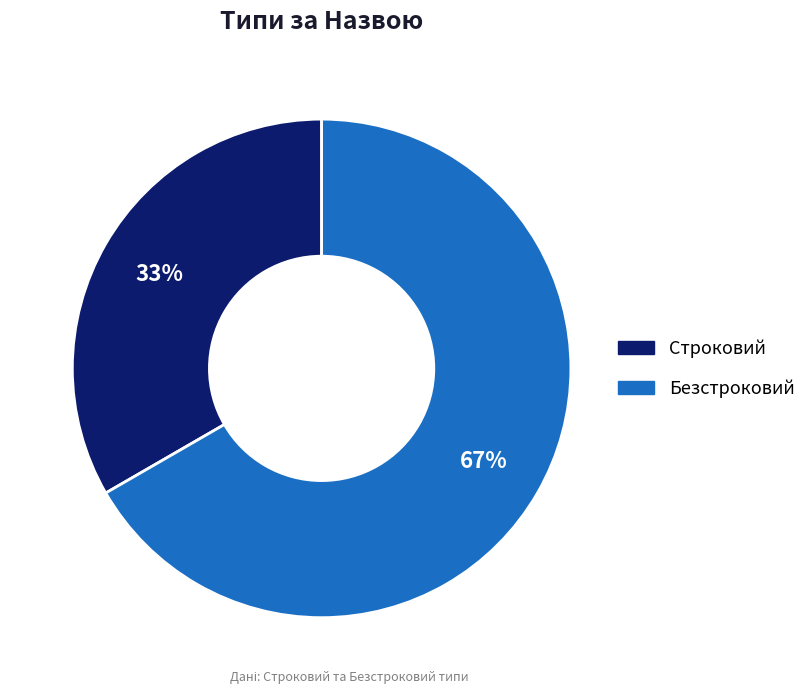

True or false: Безстроковий accounts for 60% of the total.

False